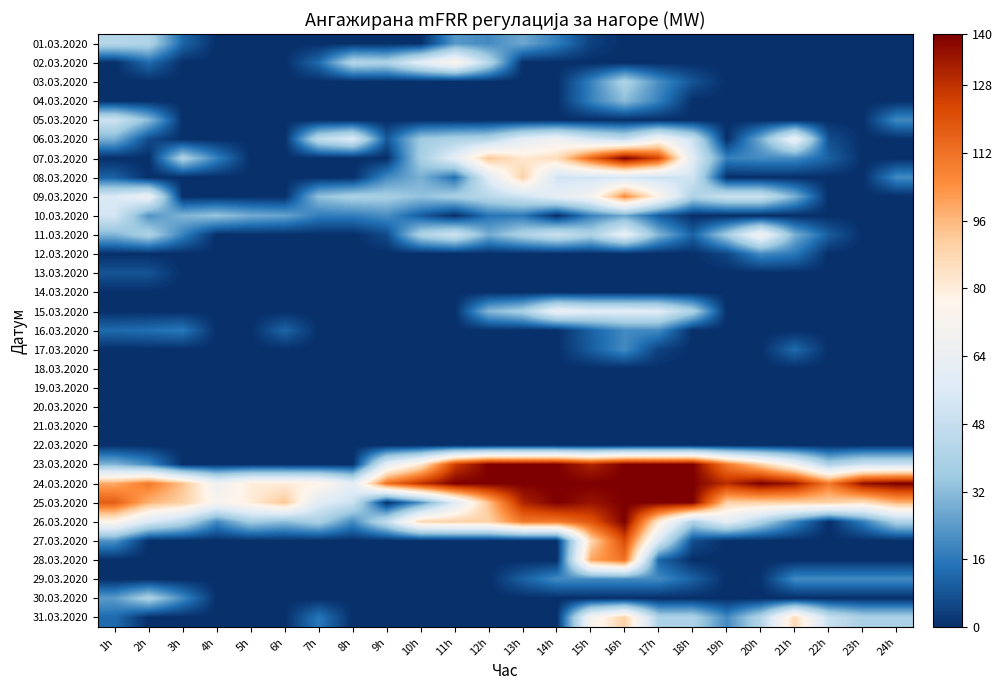

Between 22h and 16h, which is larger?

22h